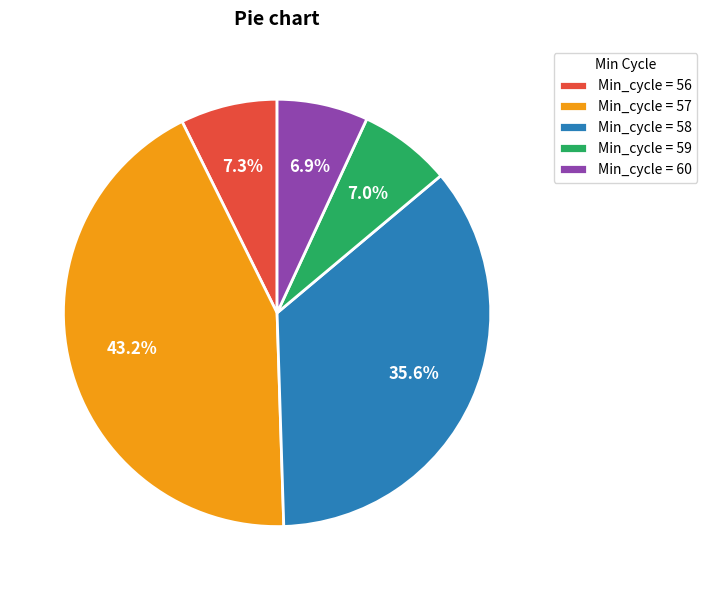

To the nearest percent, what is the average slice percentage?

20%